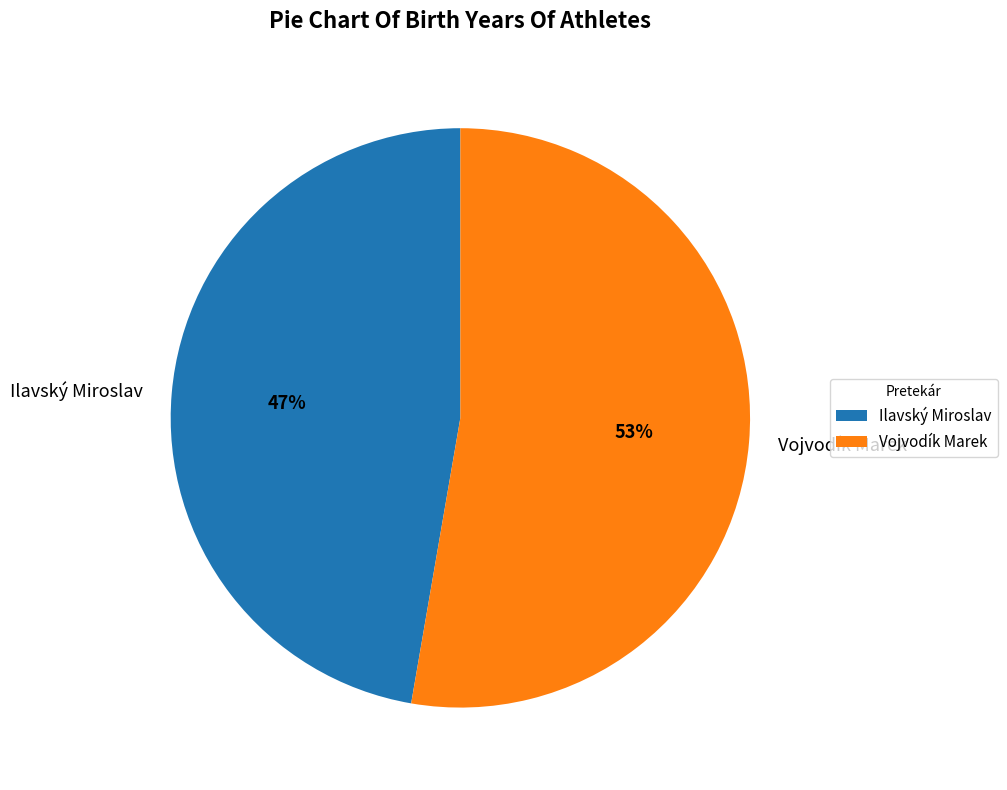

Is the sum of Vojvodík Marek and Ilavský Miroslav greater than half?

Yes